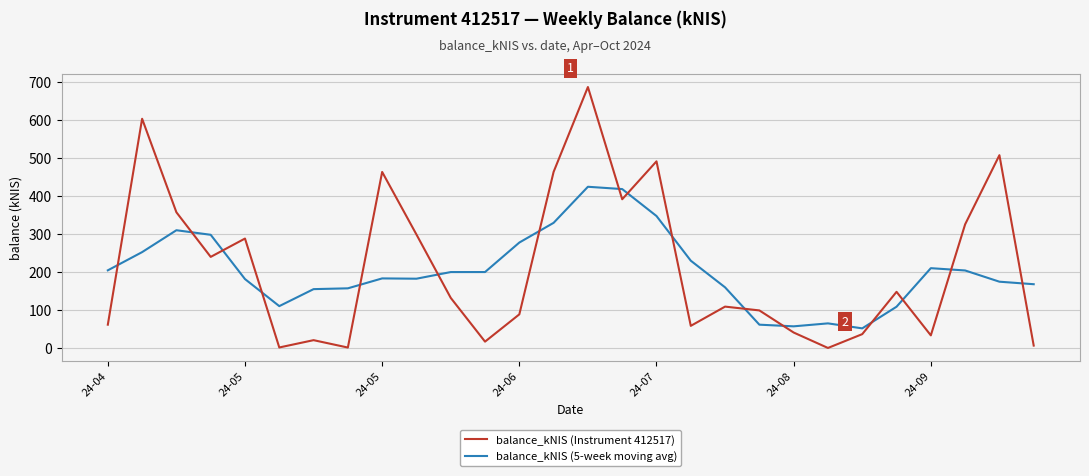

Rank the series by their maximum value, from highest to lowest.

balance_kNIS (Instrument 412517), balance_kNIS (5-week moving avg)